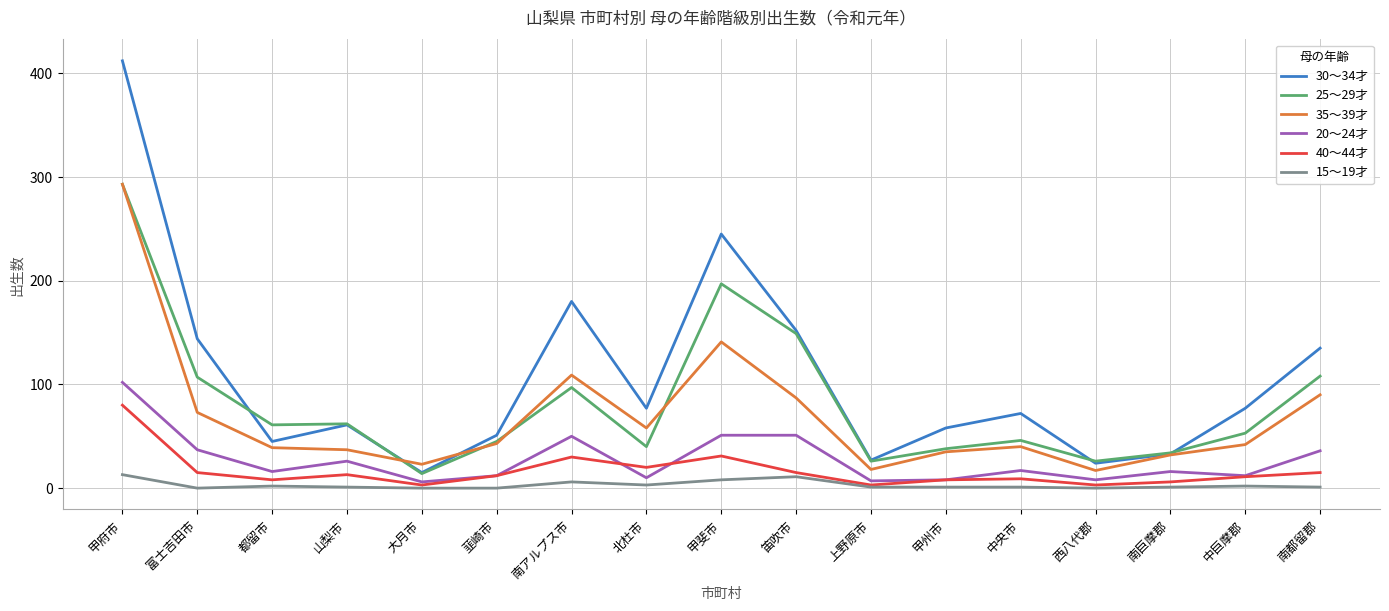

At which category does the chart reach its peak across all series?

甲府市